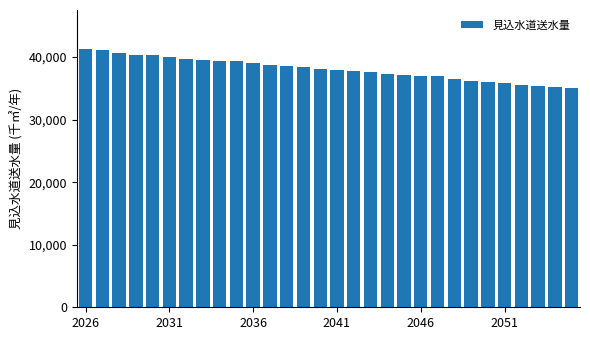

Count the number of values greater than 38148.

15